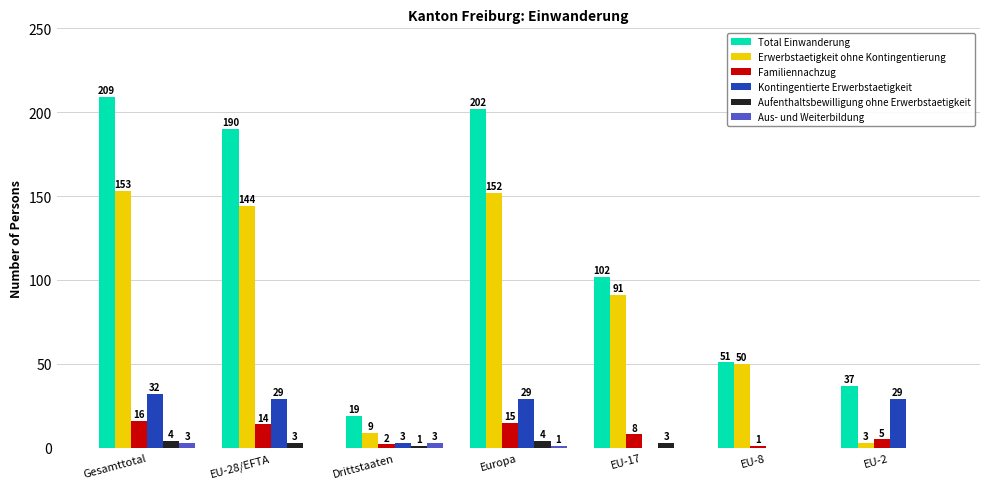

What is the total value across all series at EU-8?

102